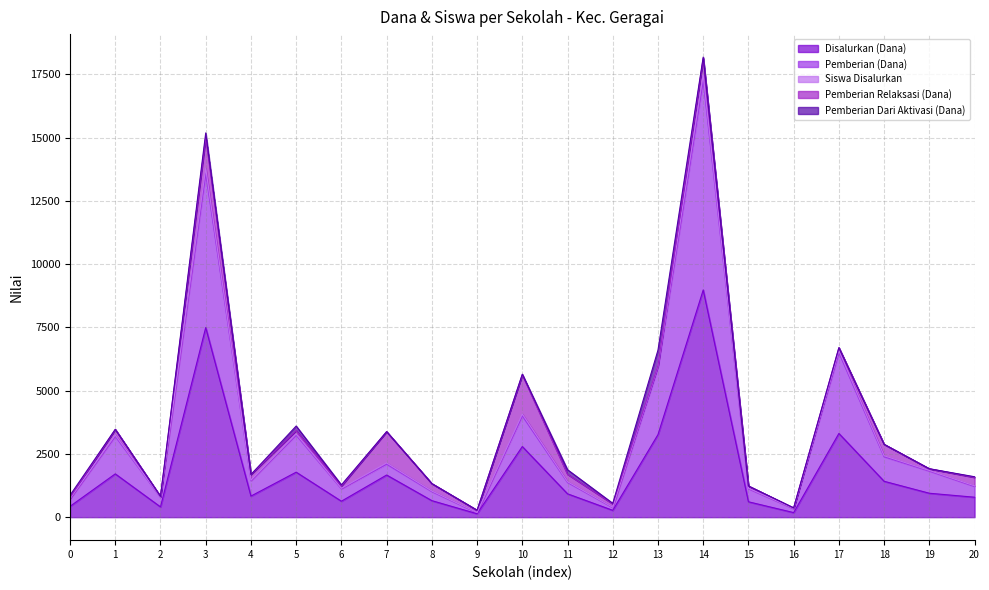

At which category is the sum across all series the highest?

14